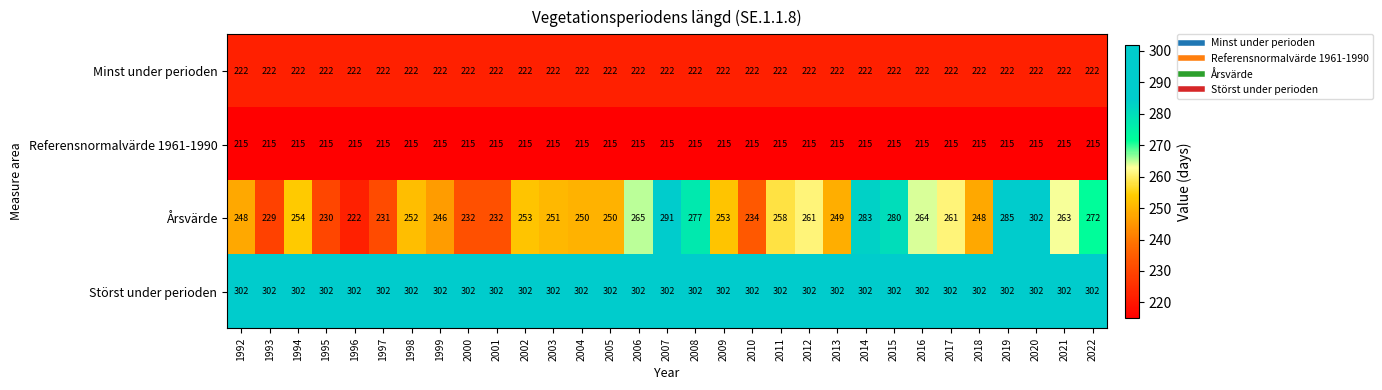

What is the sum of the Referensnormalvärde 1961-1990 values at 1997 and 2015?

430